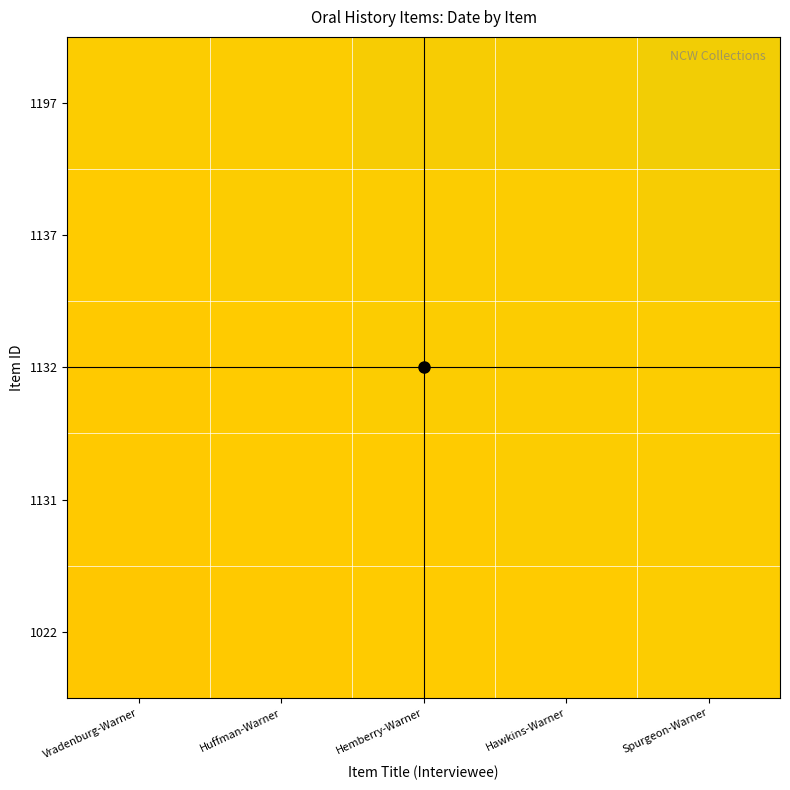

How many distinct data groups are displayed?

5